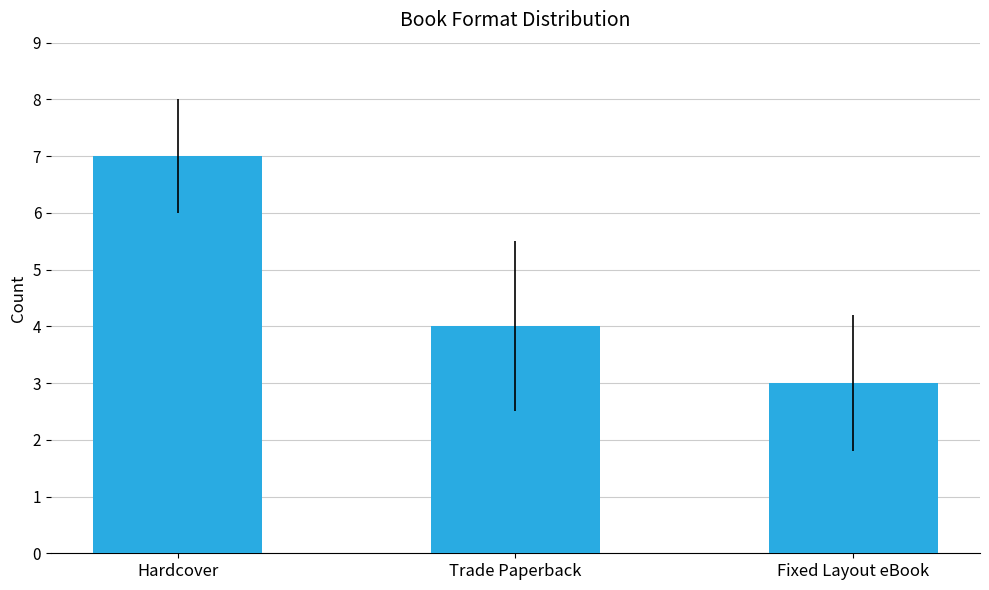

The chart shows a value of 1 at Fixed Layout eBook. True or false?

False